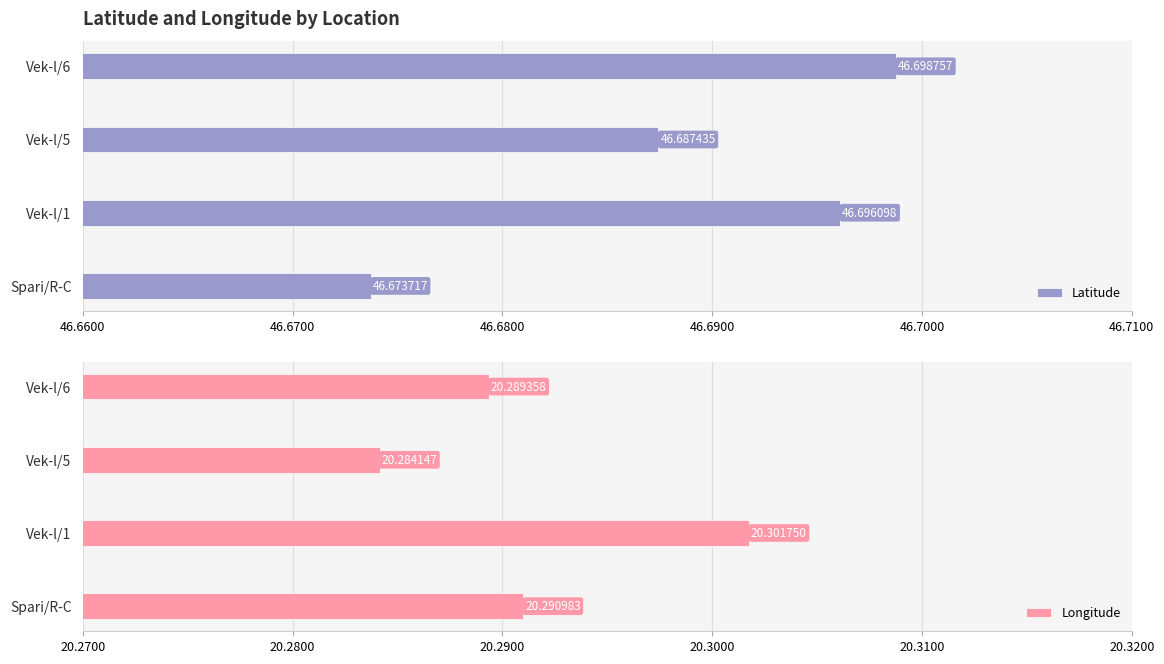

How many bars are there in total?

8